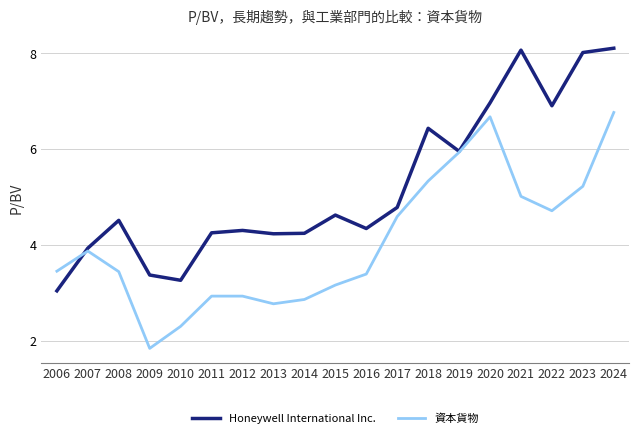

True or false: 資本貨物 and Honeywell International Inc. cross at least once.

True